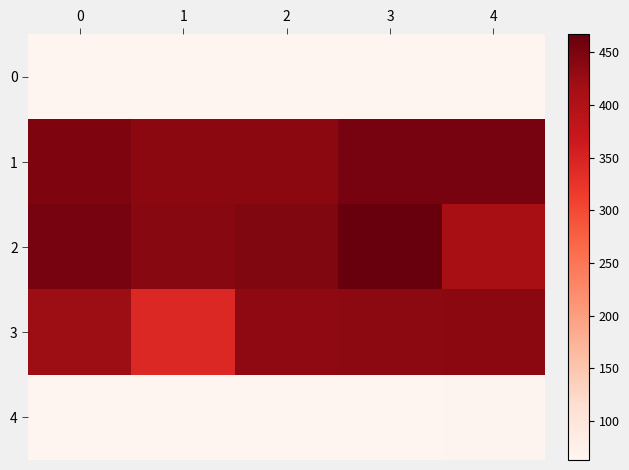

Count the number of data series in this chart.

5